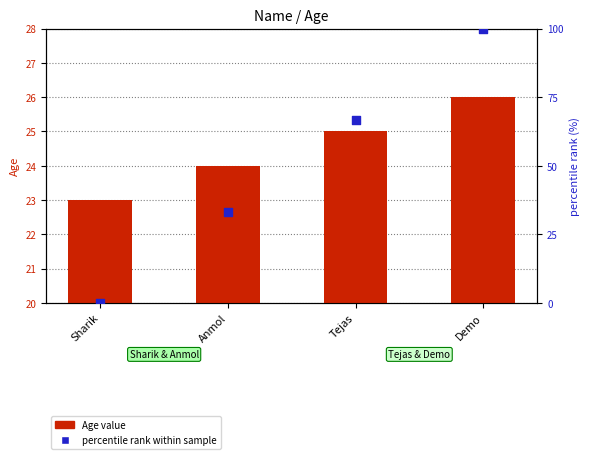

Is the value of percentile rank within sample at Demo greater than the value of Age value at Tejas?

Yes